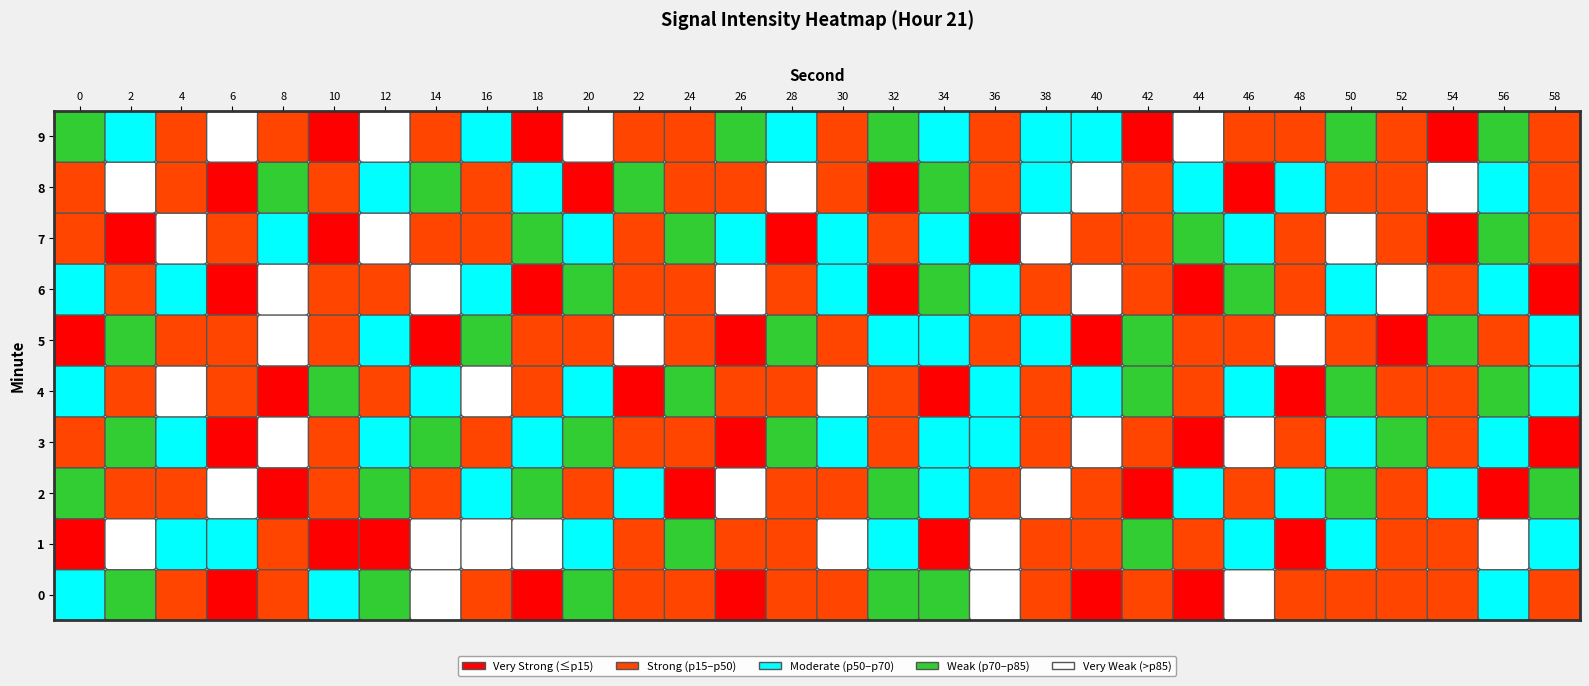

What is the greatest value displayed?

-113.2